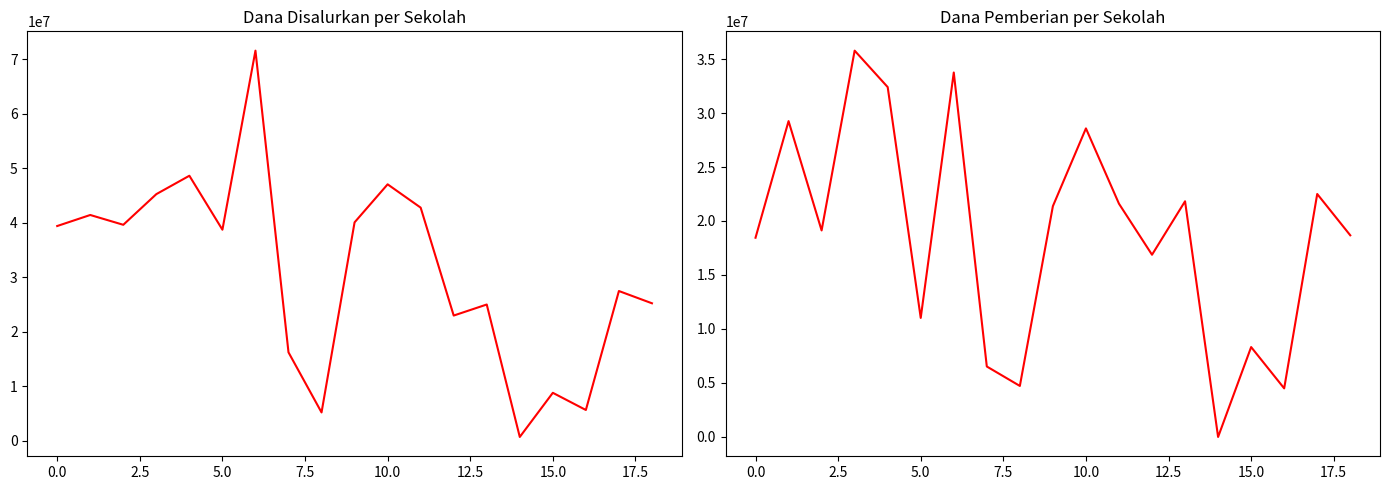

True or false: Dana Pemberian and Dana Disalurkan cross at least once.

False